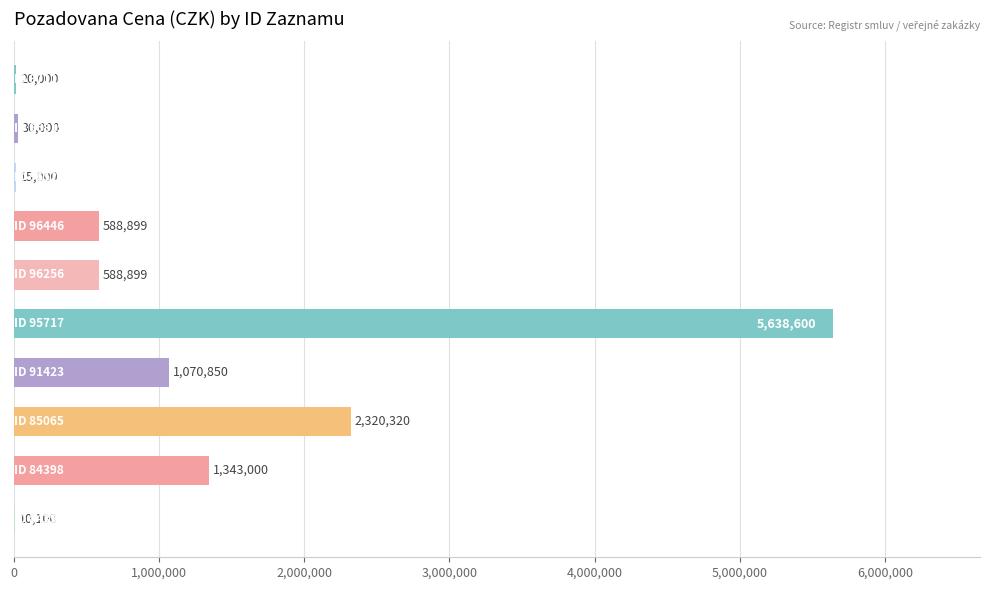

What is the maximum value shown in the chart?

5638600.0